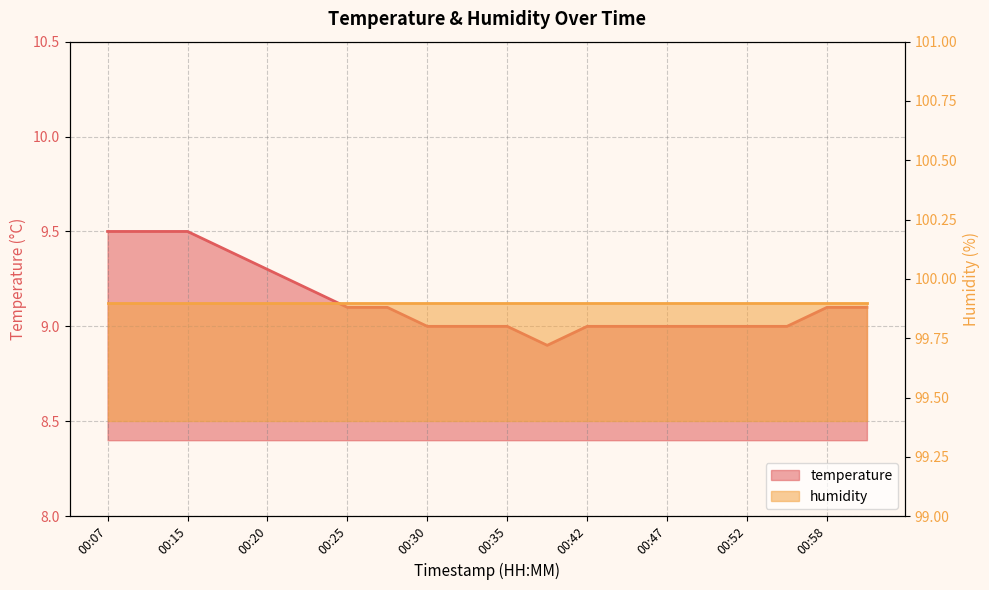

How many values are between 9 and 10?

19